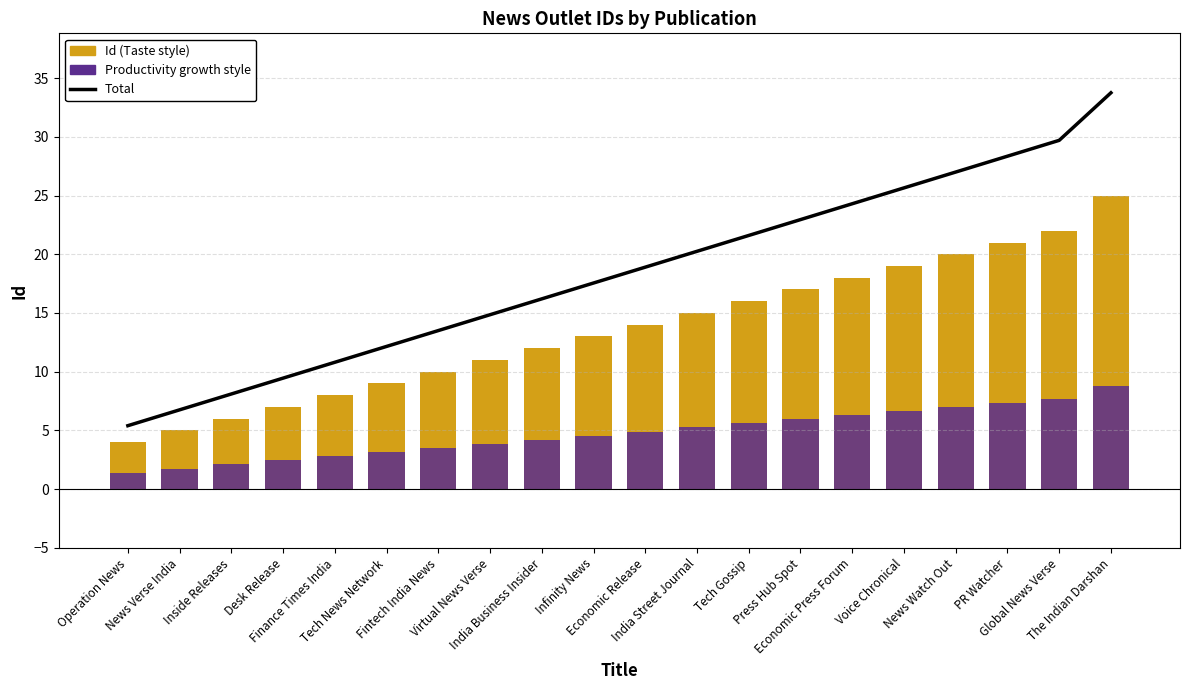

What is the label of the 4th bar from the right?

News Watch Out